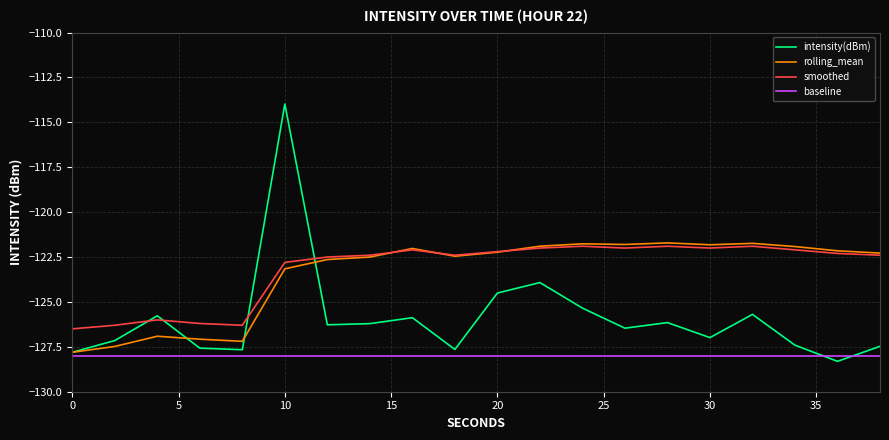

How many lines are shown in the chart?

4